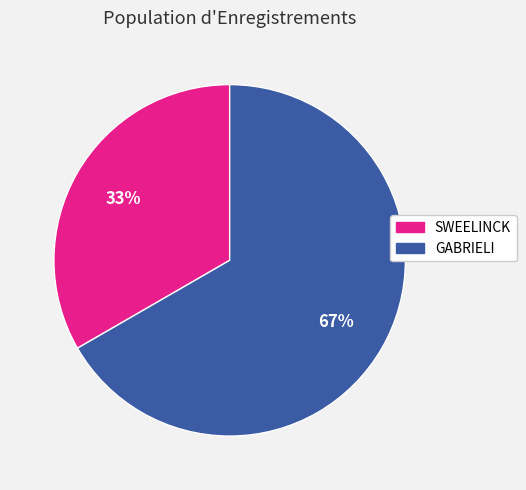

Is it true that SWEELINCK is 45% of the pie?

False